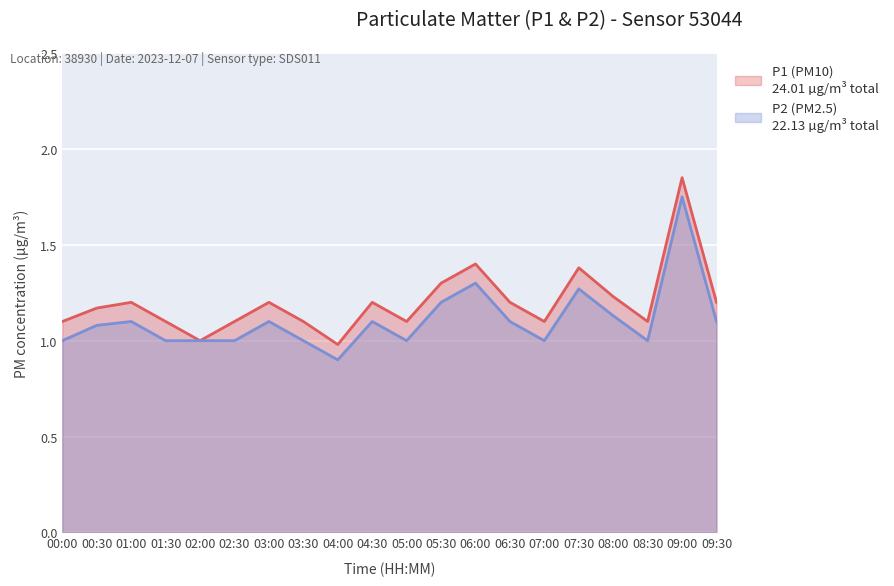

Reading left to right, transcribe all the data shown in this chart.

P1 (PM10): 1.1	1.2	1.2	1.1	1.0	1.1	1.2	1.1	1.0	1.2	1.1	1.3	1.4	1.2	1.1	1.4	1.2	1.1	1.9	1.2
P2 (PM2.5): 1.0	1.1	1.1	1.0	1.0	1.0	1.1	1.0	0.9	1.1	1.0	1.2	1.3	1.1	1.0	1.3	1.1	1.0	1.8	1.1